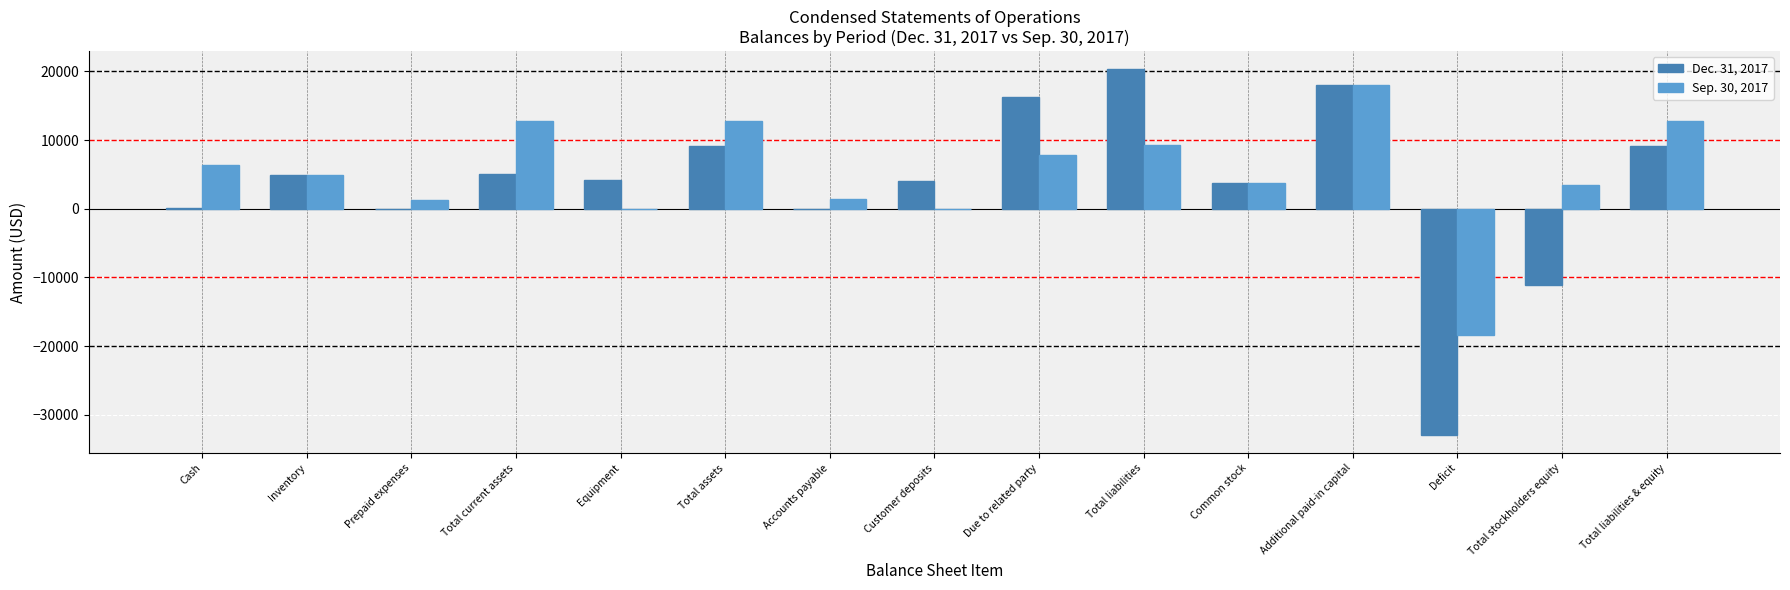

The value of Sep. 30, 2017 at Due to related party is 7793. True or false?

True